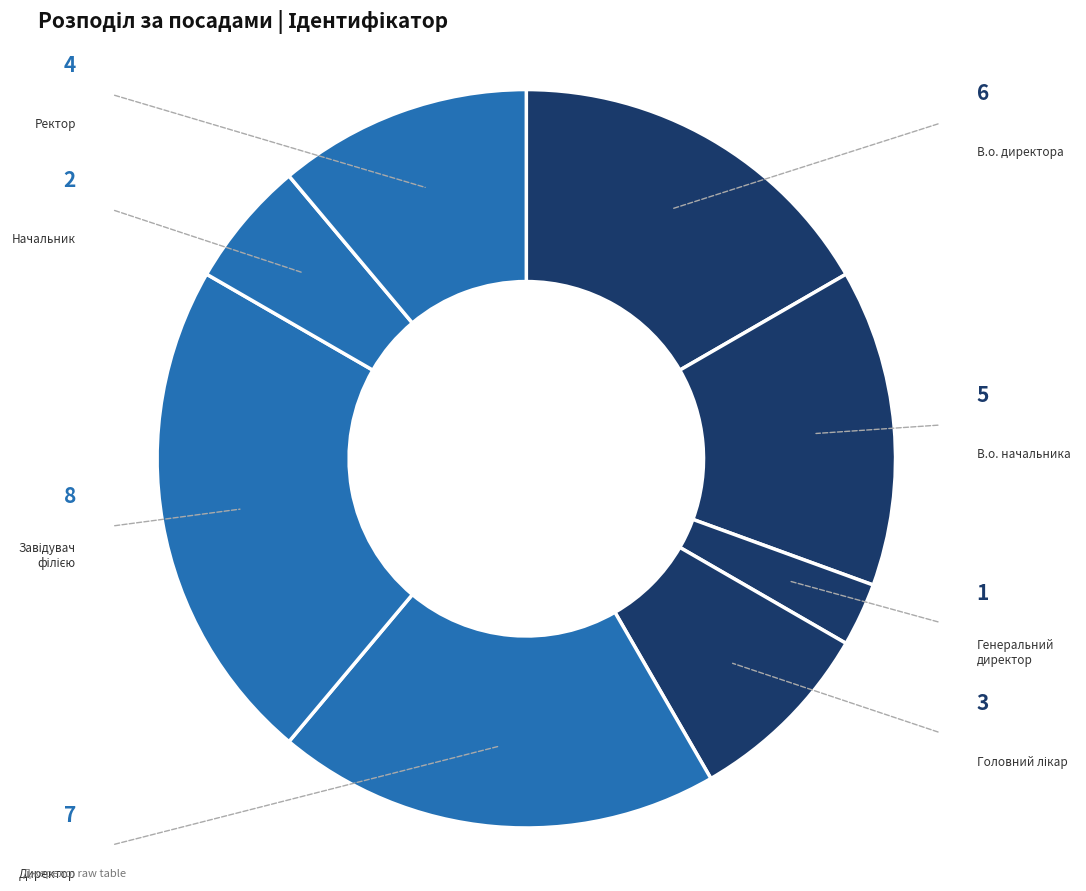

Which category has the biggest portion of the pie?

Завідувач філією